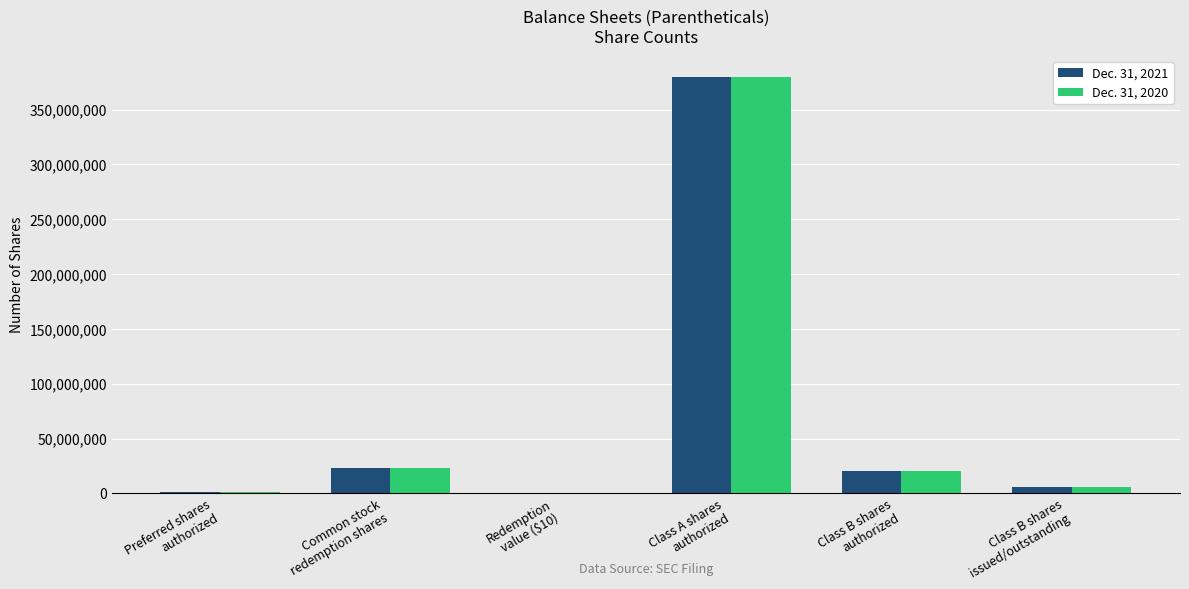

Where does the Dec. 31, 2021 series first go above 20000000?

Common stock
redemption shares